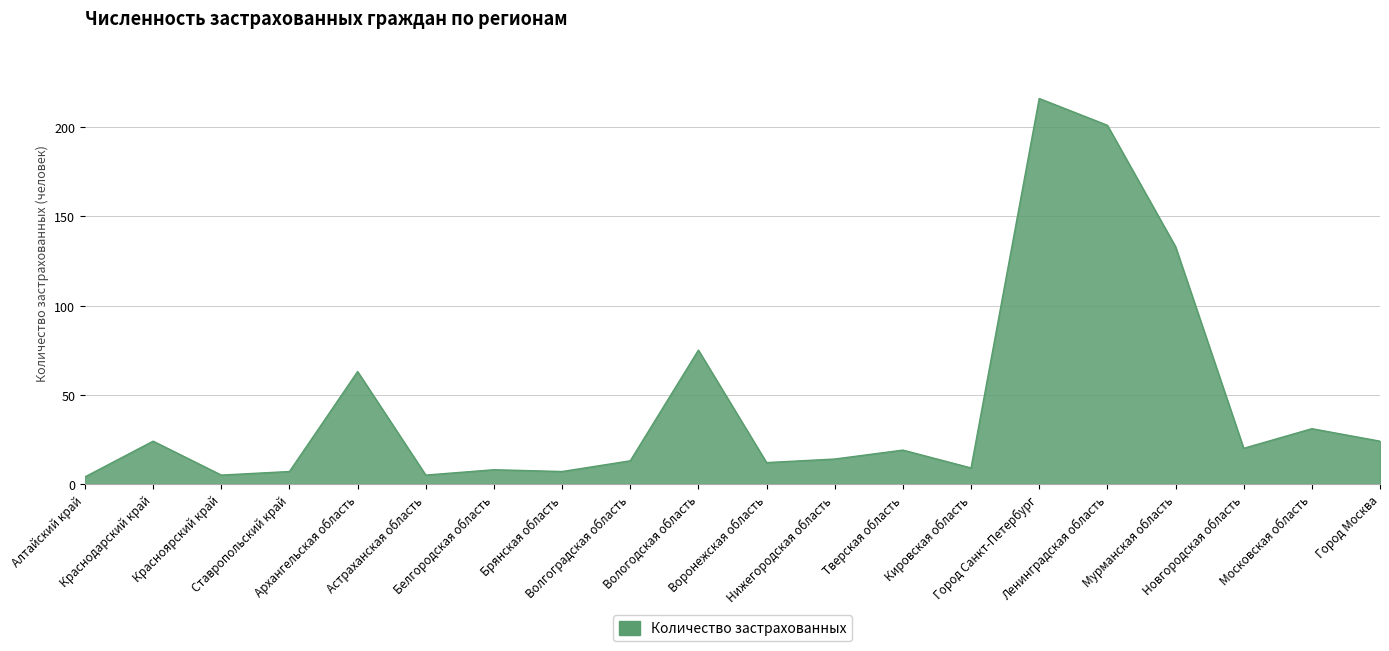

What is the greatest value displayed?

216